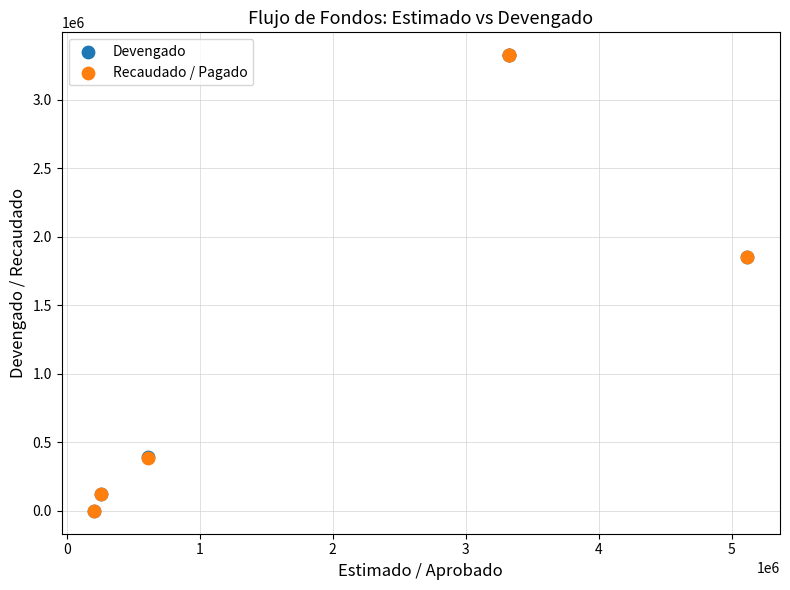

What are all the series names shown in the legend?

Devengado, Recaudado / Pagado